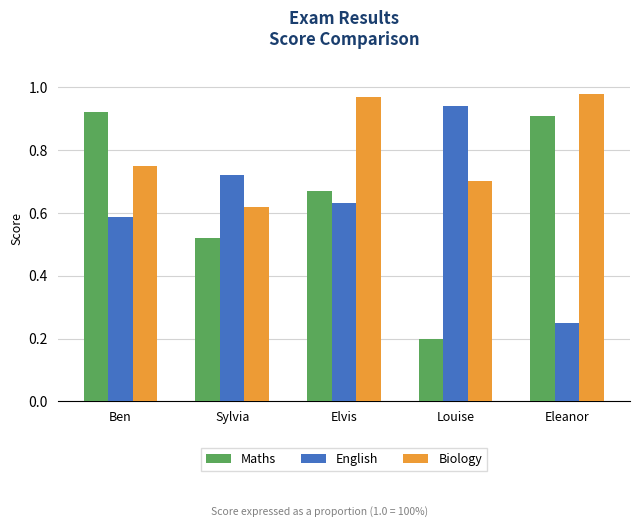

What is the total value across all series at Louise?

1.8